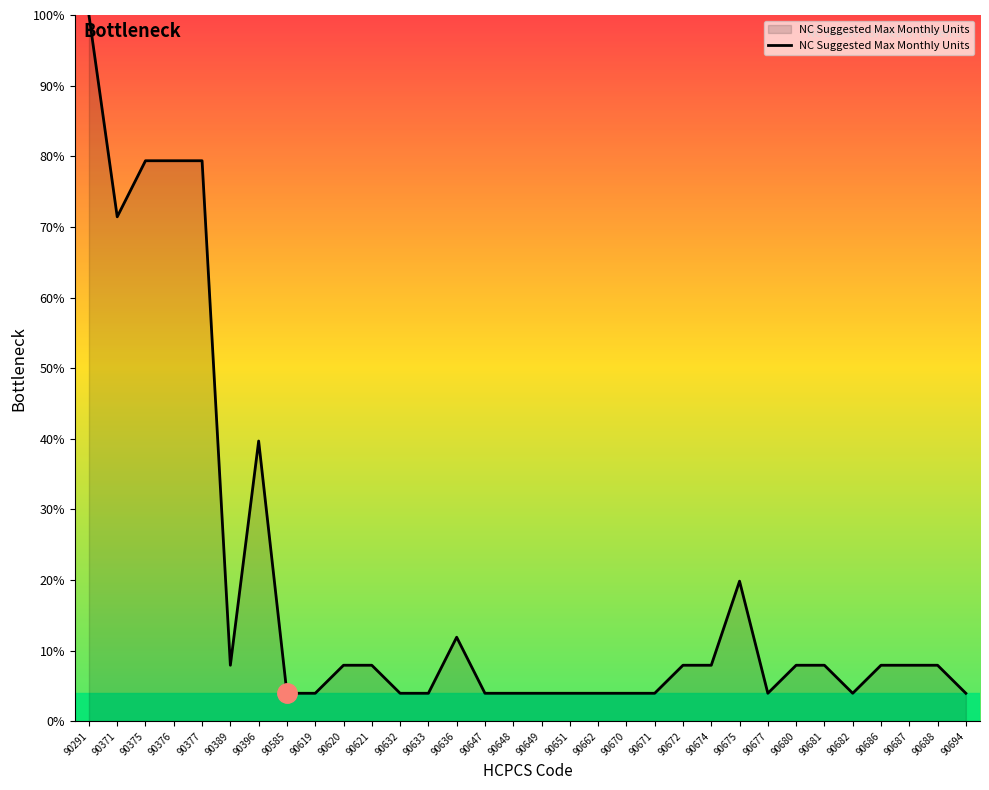

How many categories are shown in the chart?

32